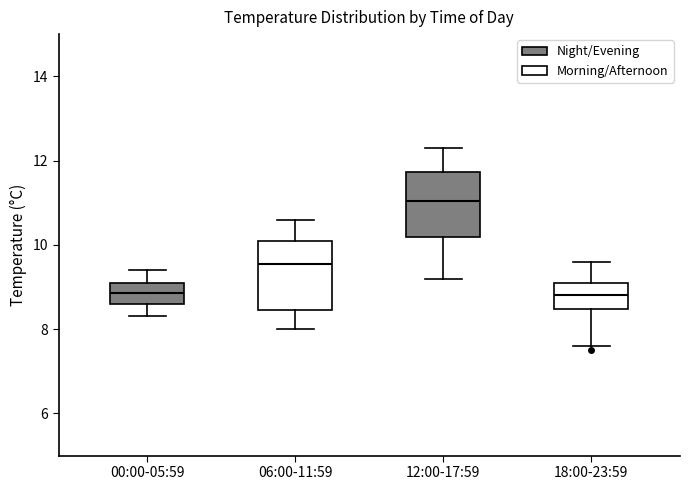

Where does the lower whisker of the box for 12:00-17:59 end on the y-axis? The values are not printed on the chart, so give them approximately, as read against the axis.

9.2